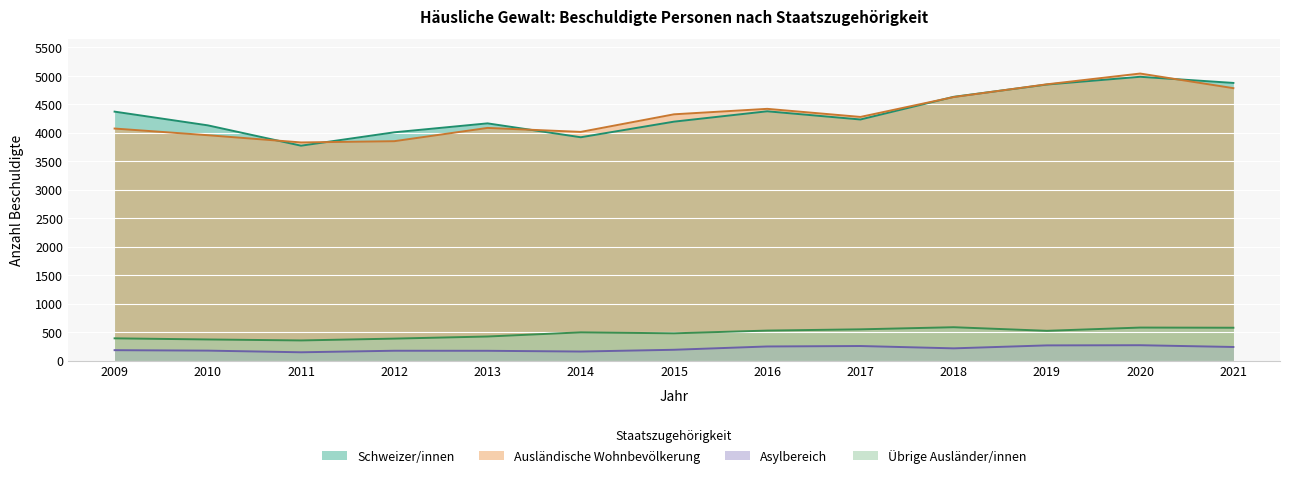

True or false: Ausländische Wohnbevölkerung and Schweizer/innen intersect in this chart.

True